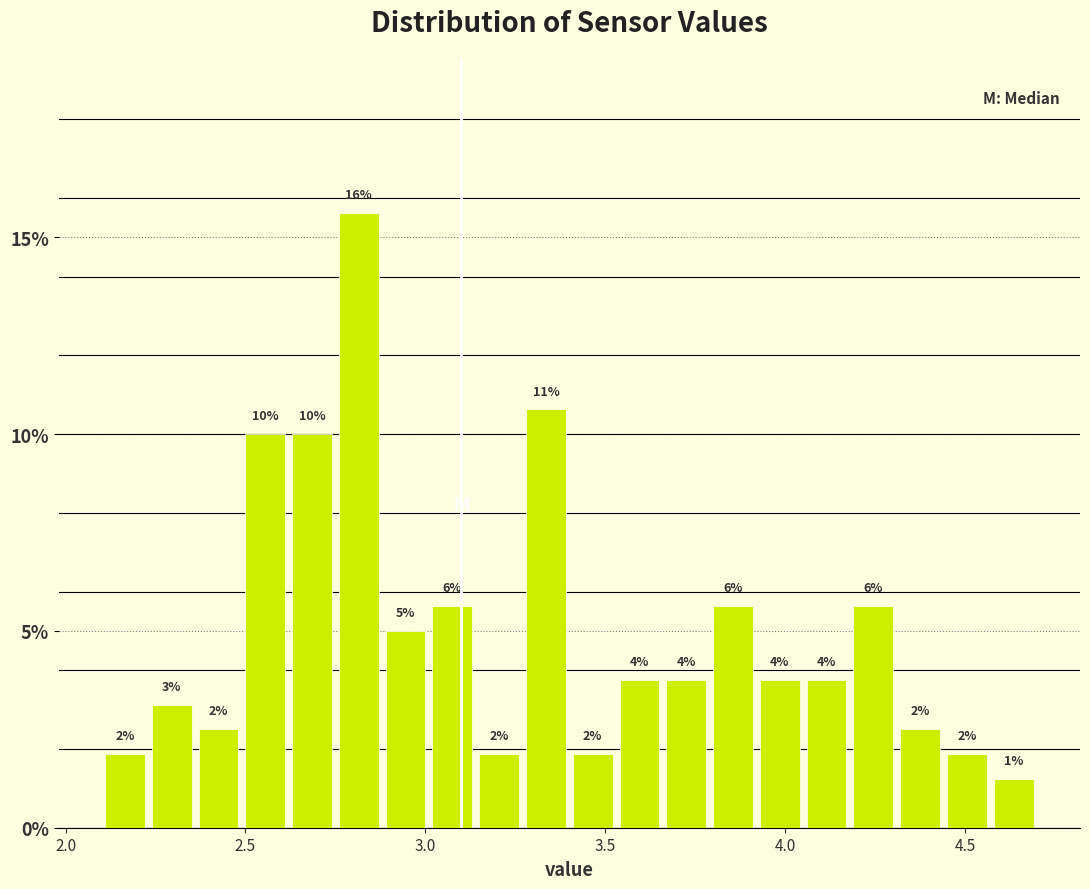

Around what value on the x-axis is the tallest bar? Give the approximate position of its centre, as read against the axis.

2.80